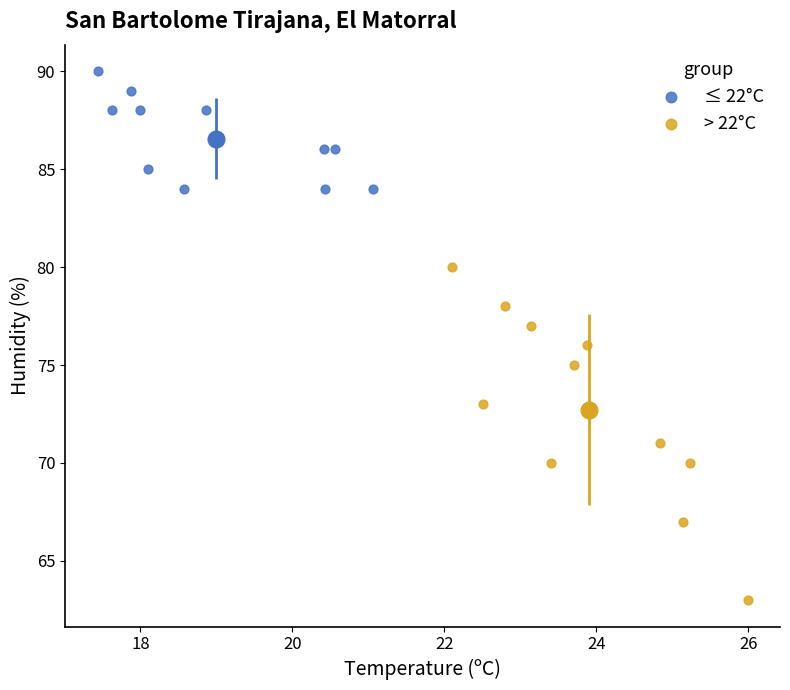

Which series contains the highest Y value?

≤ 22°C